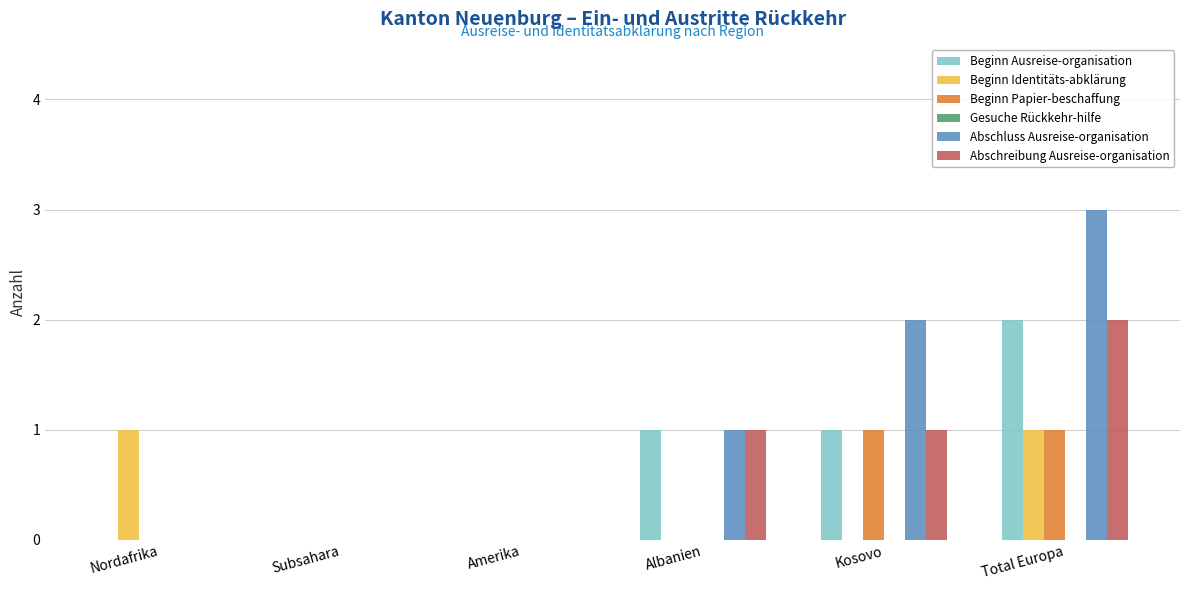

Which series has the widest spread of values?

Abschluss Ausreise-organisation